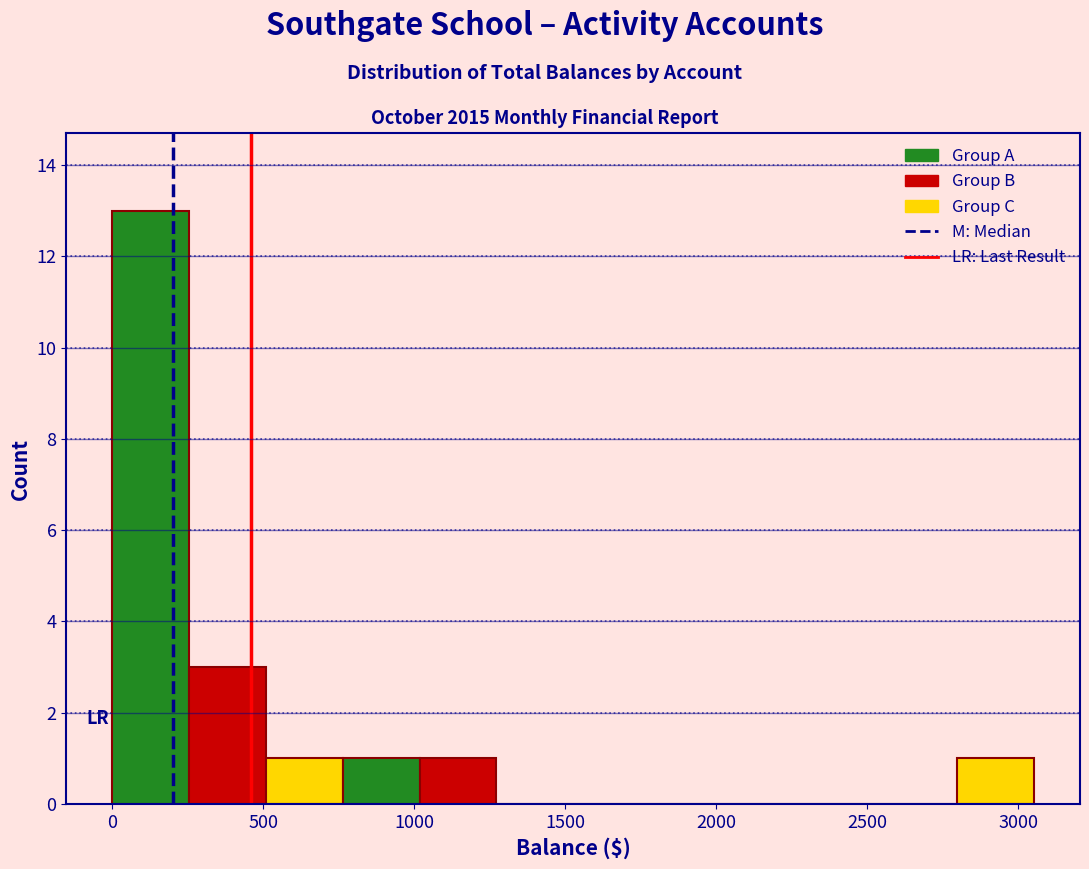

Over which range of the x-axis is the bar tallest?

0 to 250